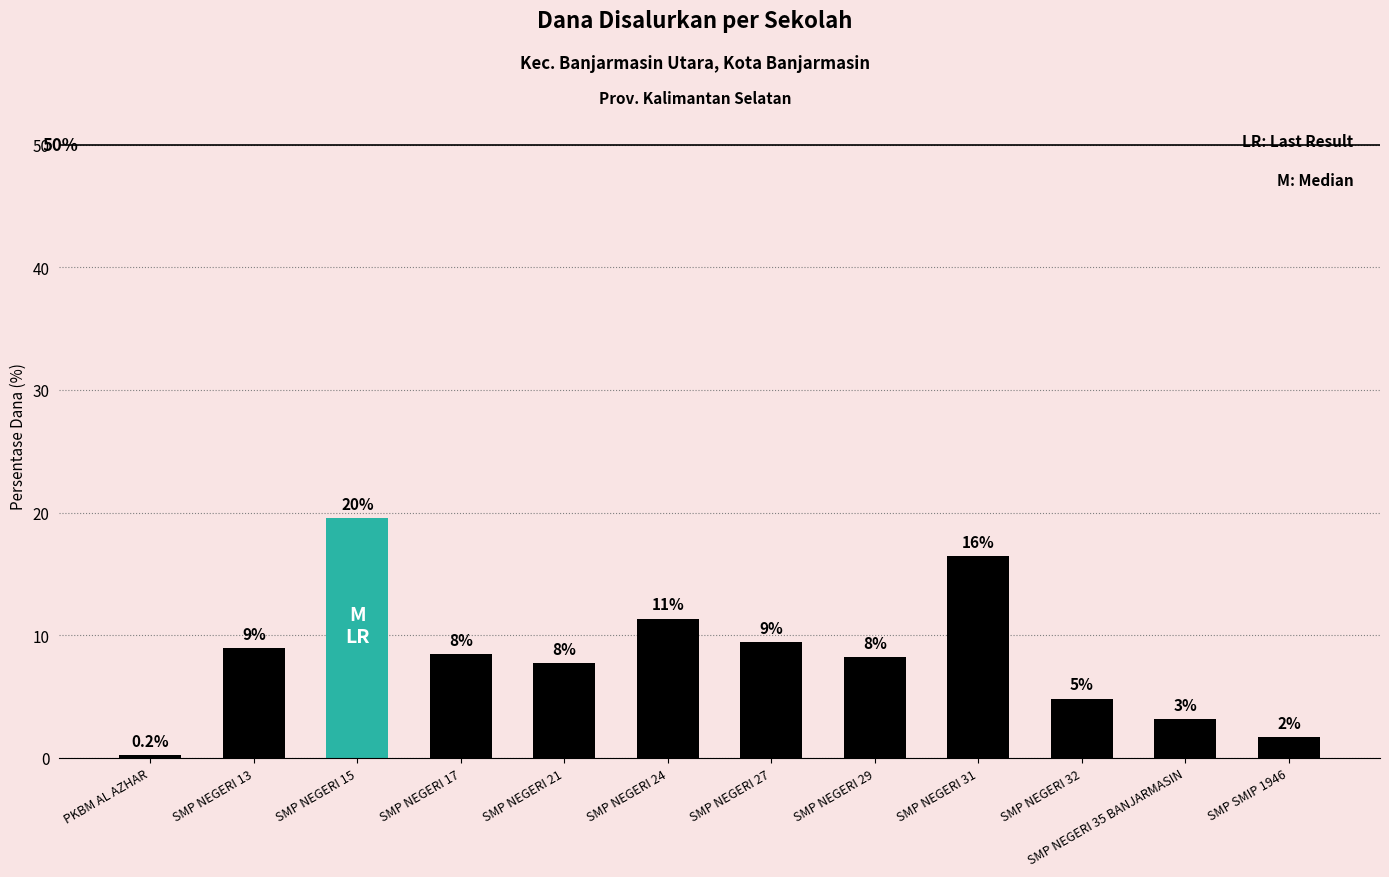

How many bars are there in total?

12